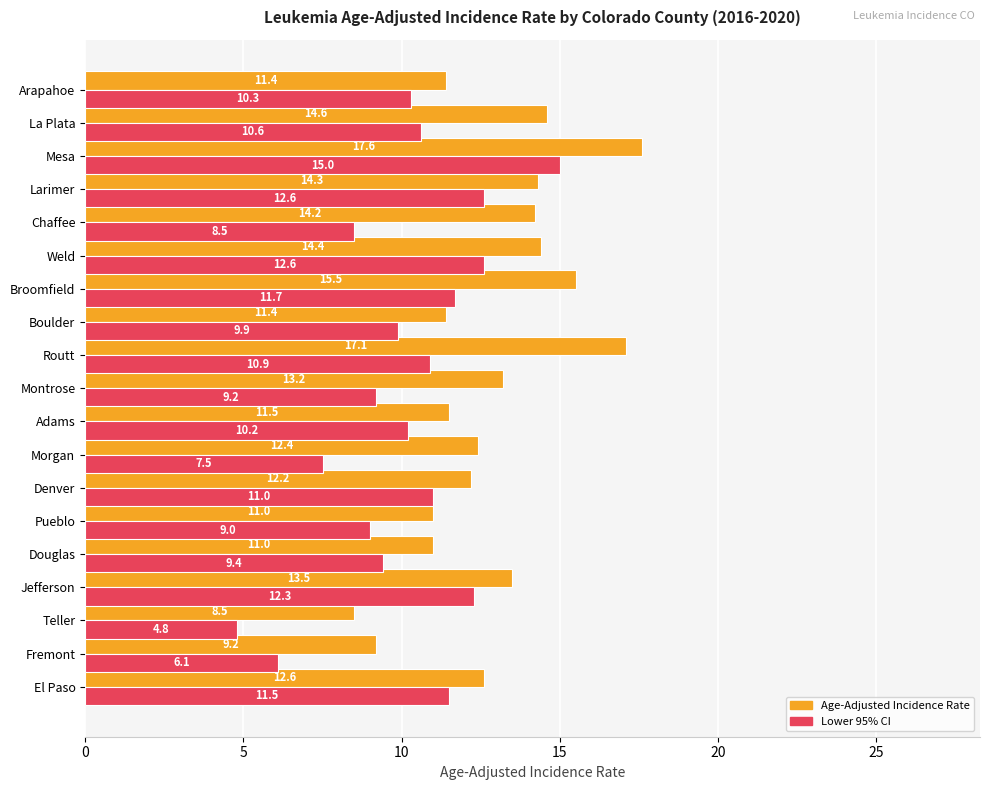

What is the difference between the Age-Adjusted Incidence Rate values at Routt and Pueblo?

6.1